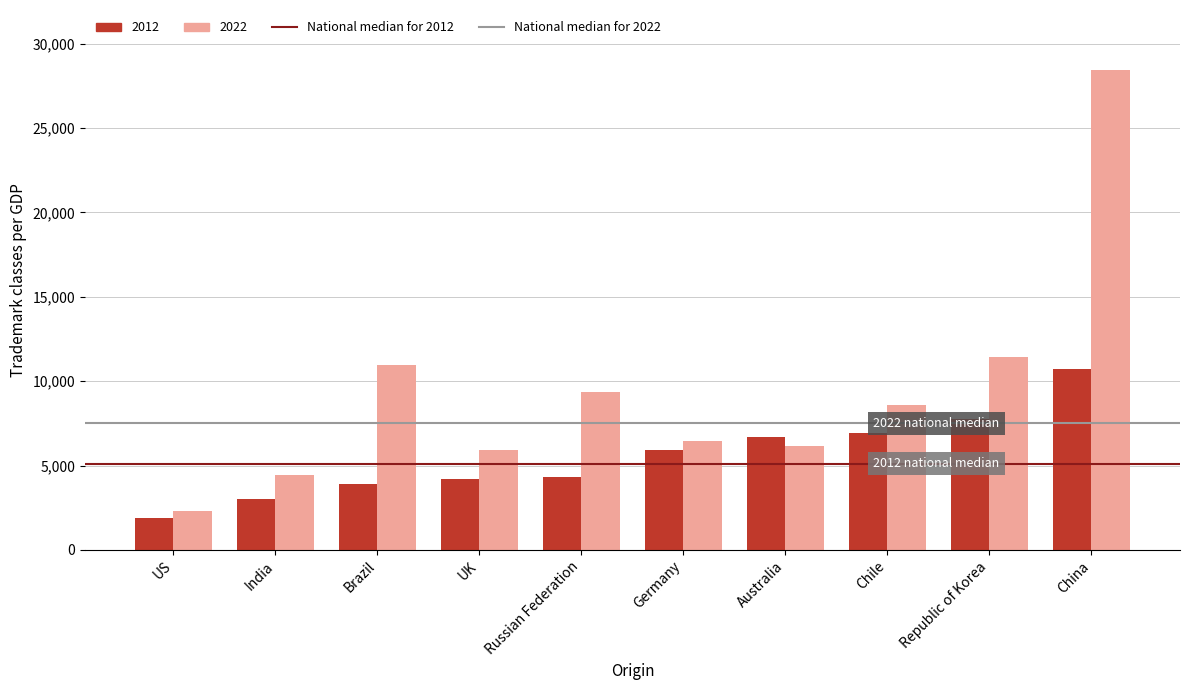

What is the greatest value displayed?

28438